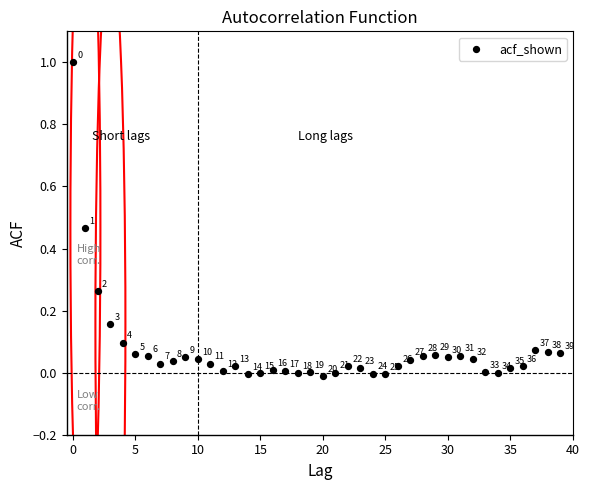

What is the range of Y values (max minus min)?

1.0